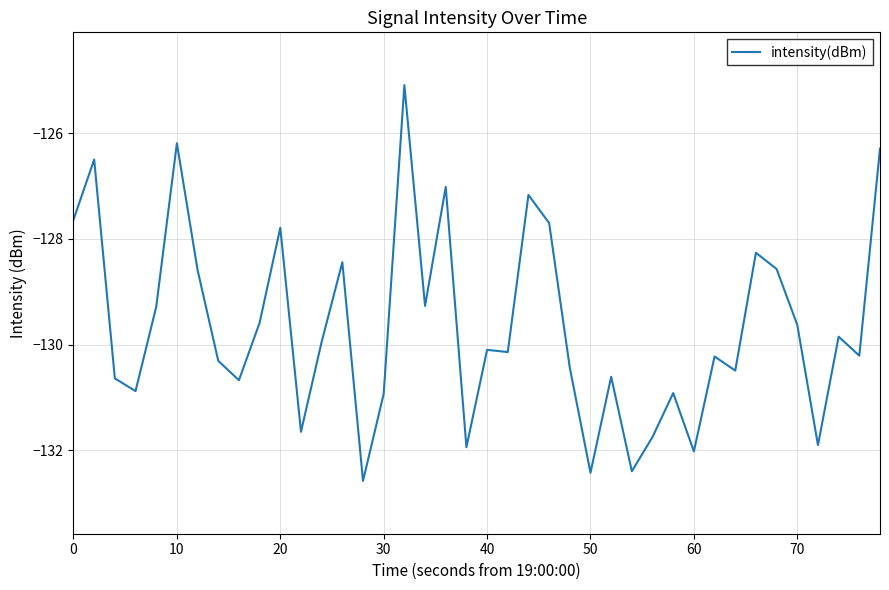

True or false: the data has more than 2 interior local peaks.

True